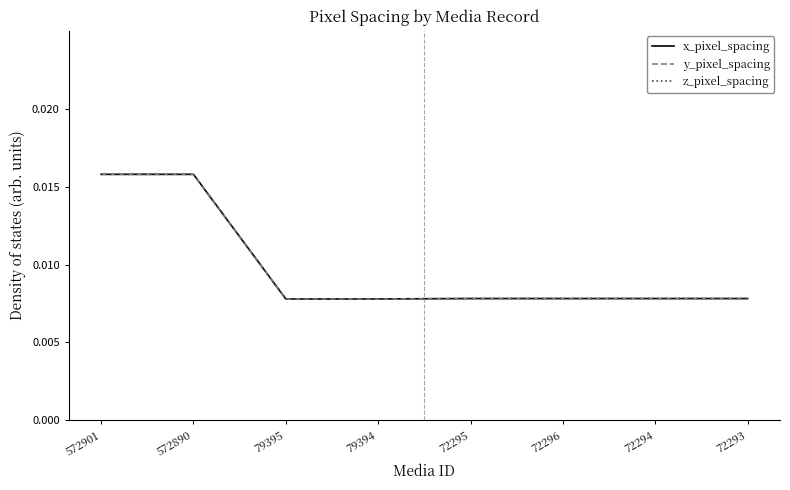

Does the chart have visible grid lines?

No